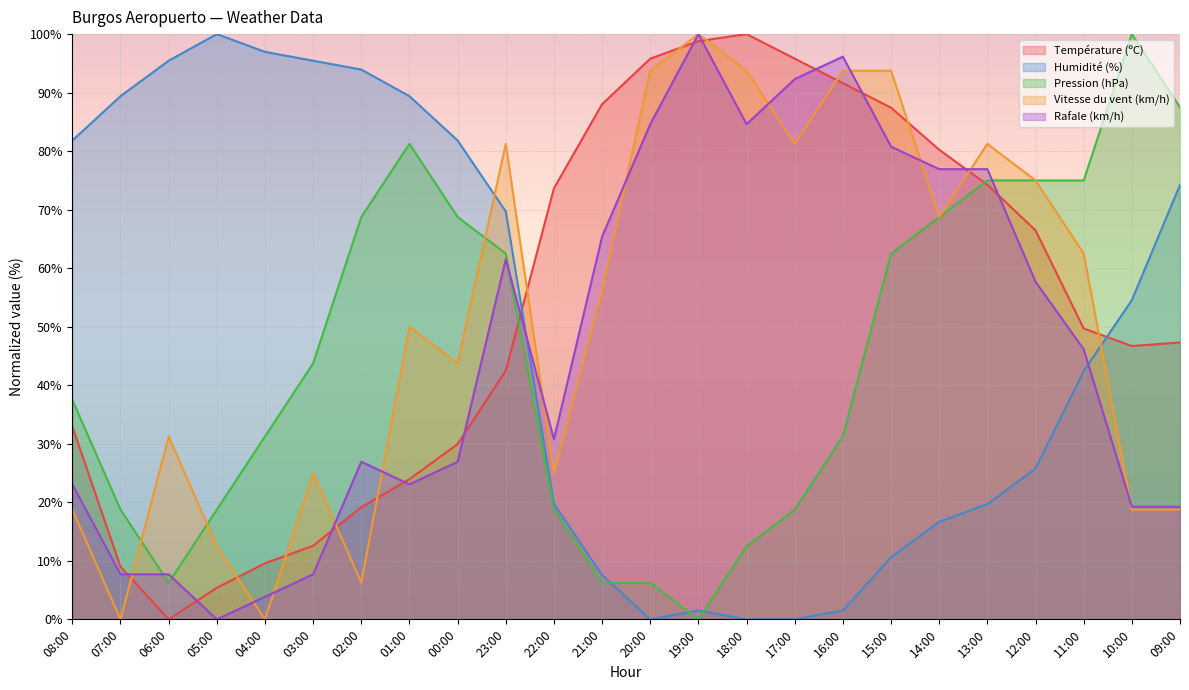

At which category does the chart reach its peak across all series?

18:00